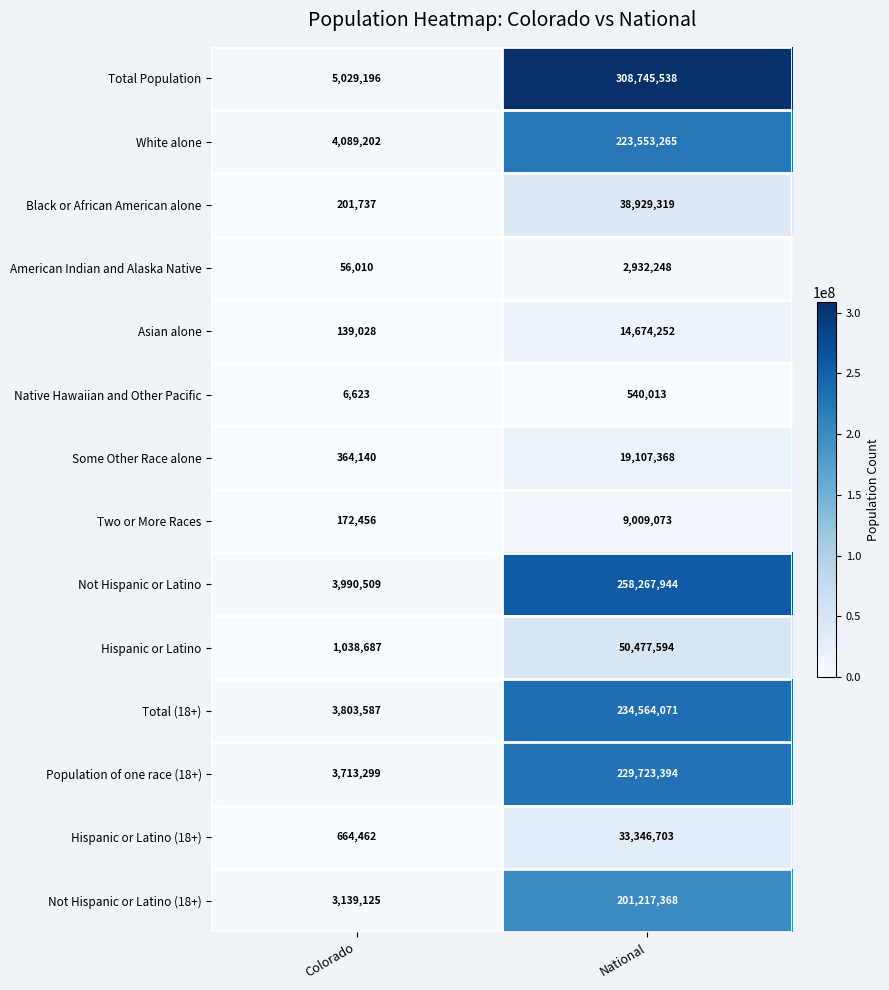

At which label is Black or African American alone closest to 19565528?

Colorado